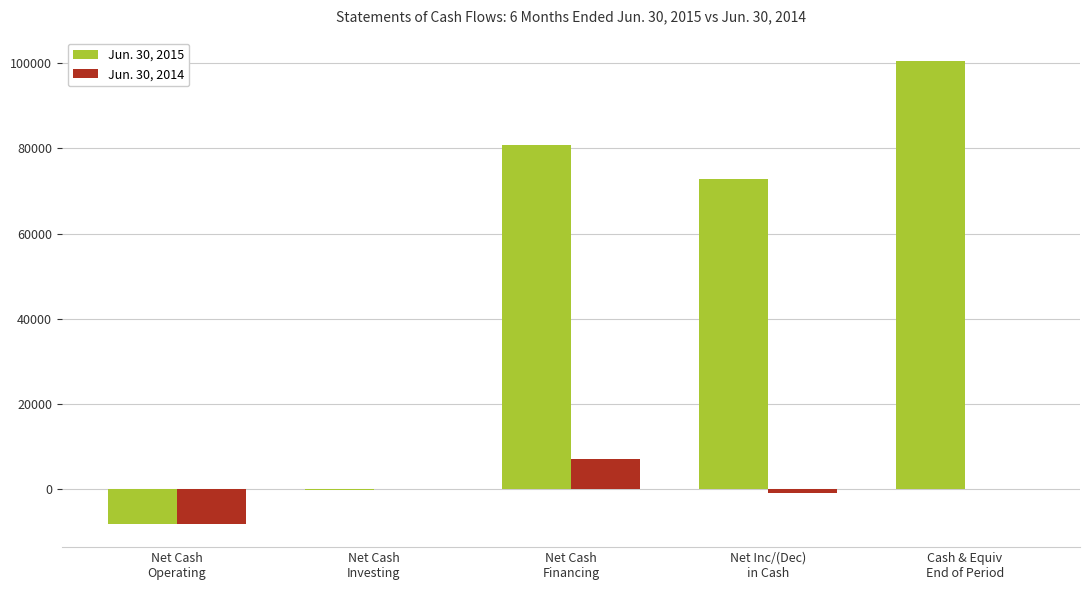

What is the total value across all series at Net Cash
Operating?

-16238